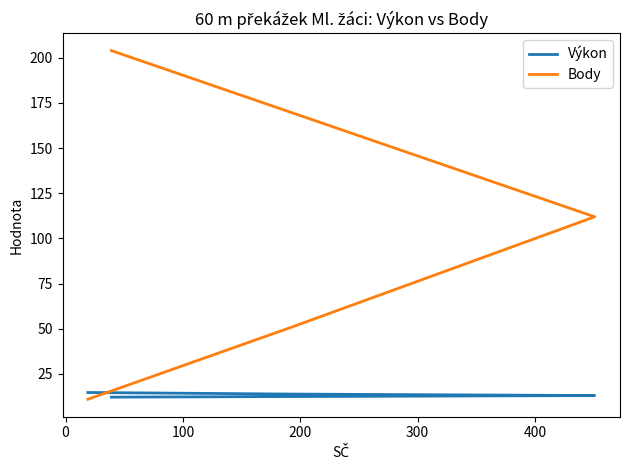

At how many categories does at least one series exceed 117?

1